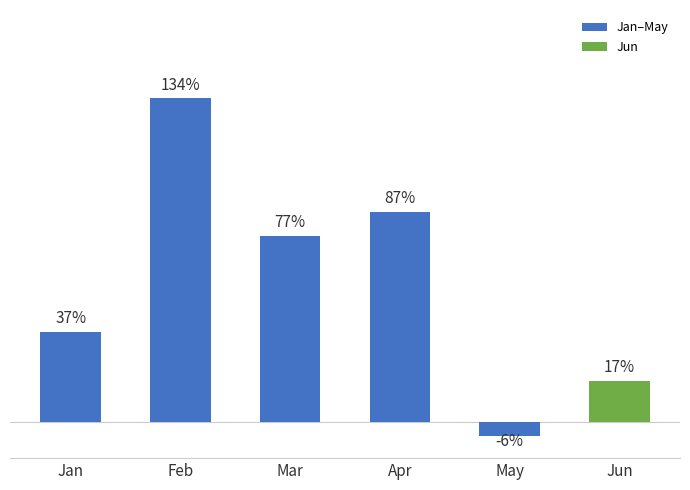

What is the average value?

0.6